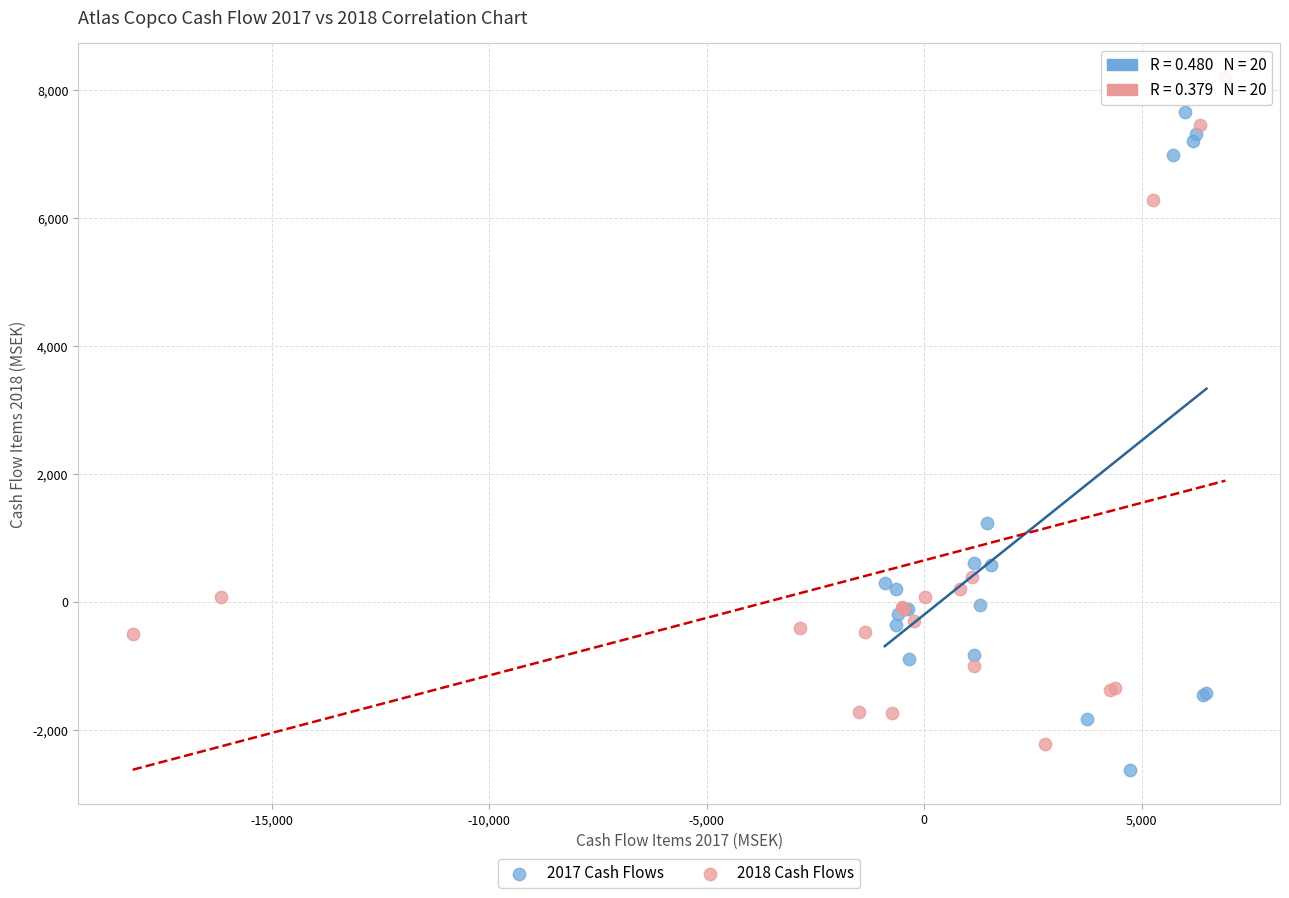

Which series contains the lowest Y value?

2017 Cash Flows